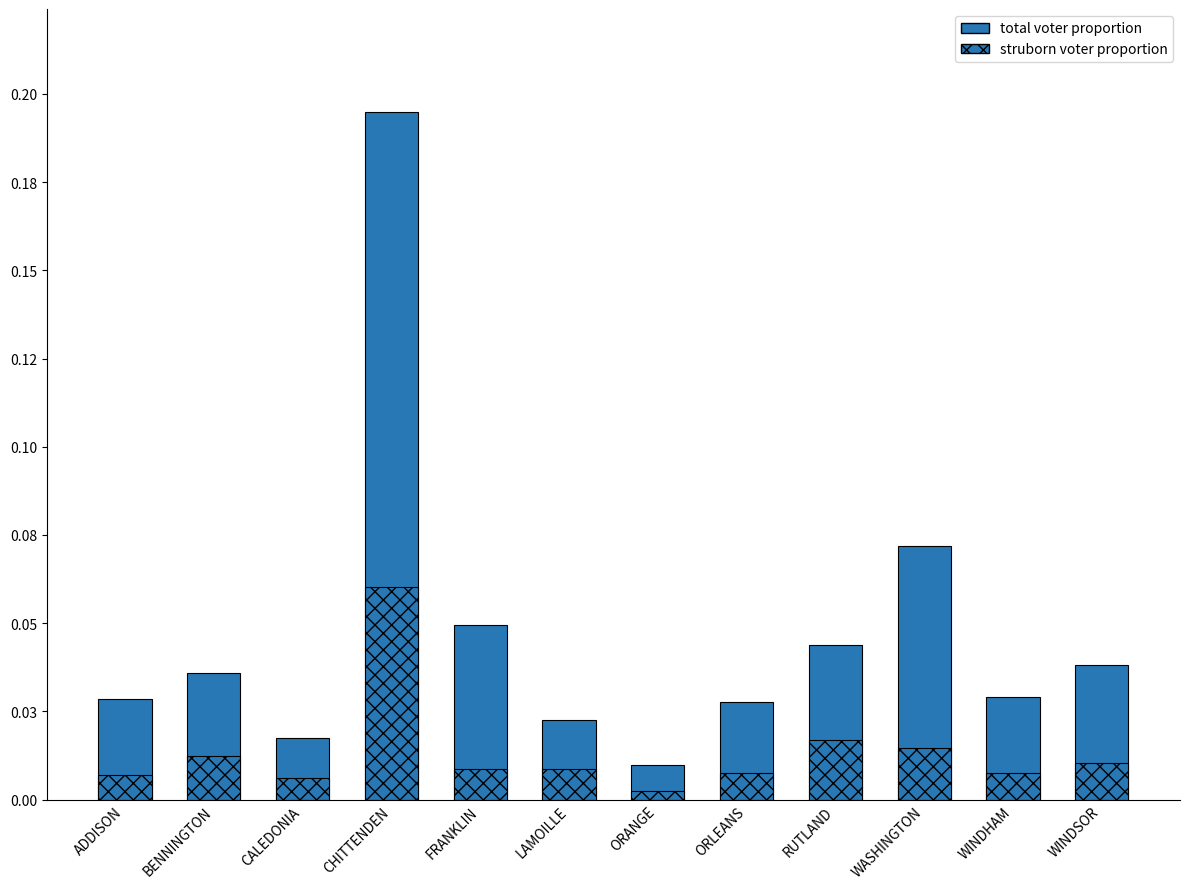

Between ORLEANS and WASHINGTON, which is larger?

WASHINGTON